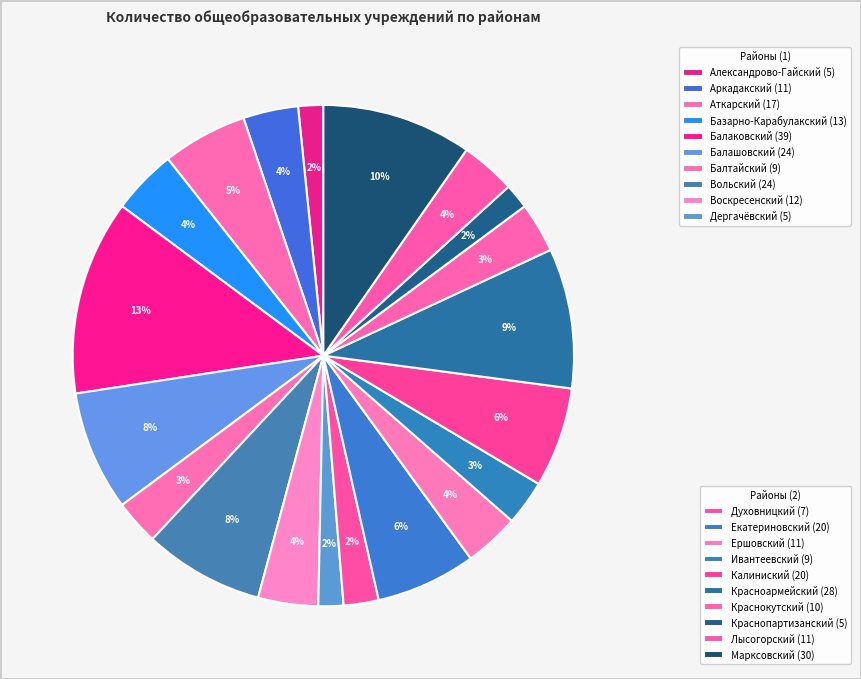

Rank the categories by value from lowest to highest.

Александрово-Гайский, Дергачёвский, Краснопартизанский, Духовницкий, Балтайский, Ивантеевский, Краснокутский, Аркадакский, Ершовский, Лысогорский, Воскресенский, Базарно-Карабулакский, Аткарский, Екатериновский, Калиниский, Балашовский, Вольский, Красноармейский, Марксовский, Балаковский